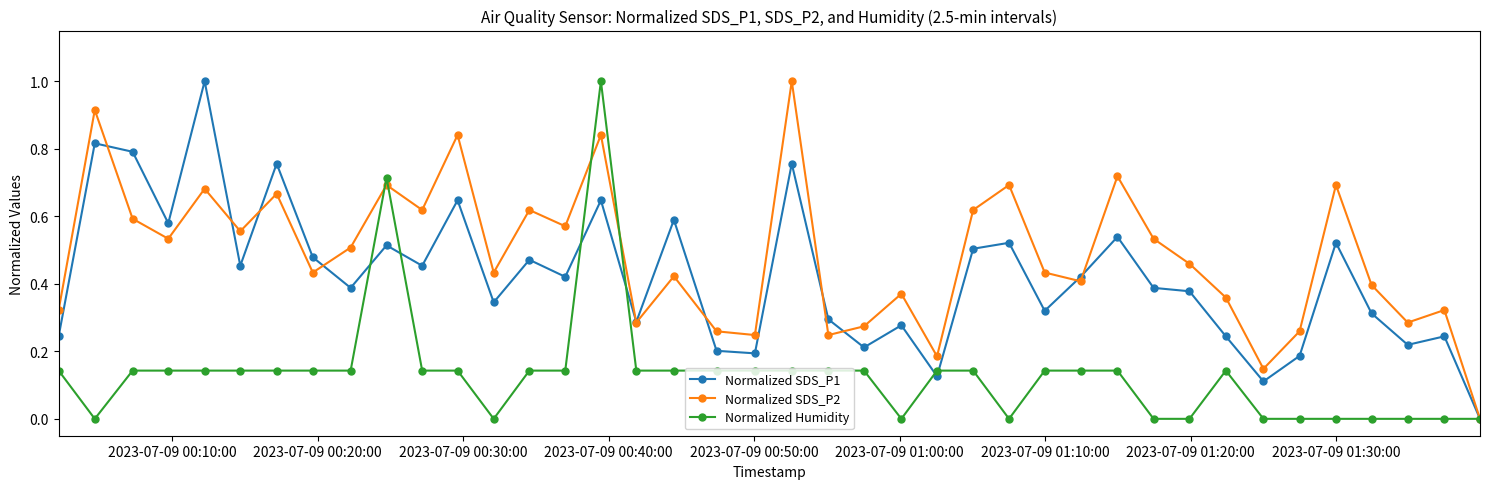

Which series has the largest total across all categories?

Normalized SDS_P2